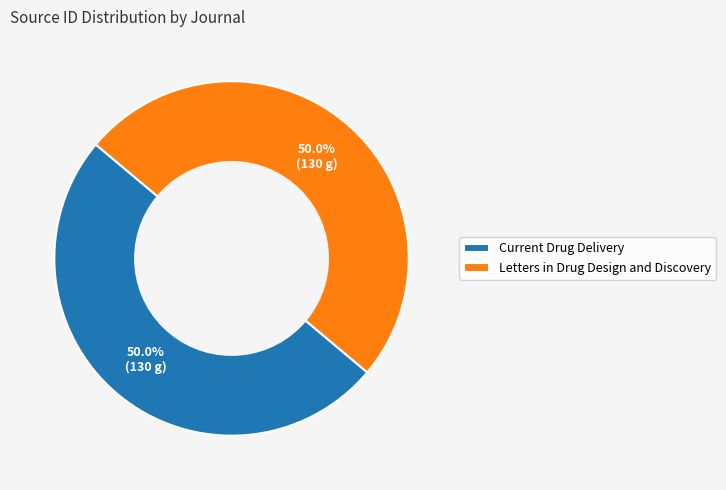

Do Current Drug Delivery and Letters in Drug Design and Discovery together represent more than half of the pie?

Yes